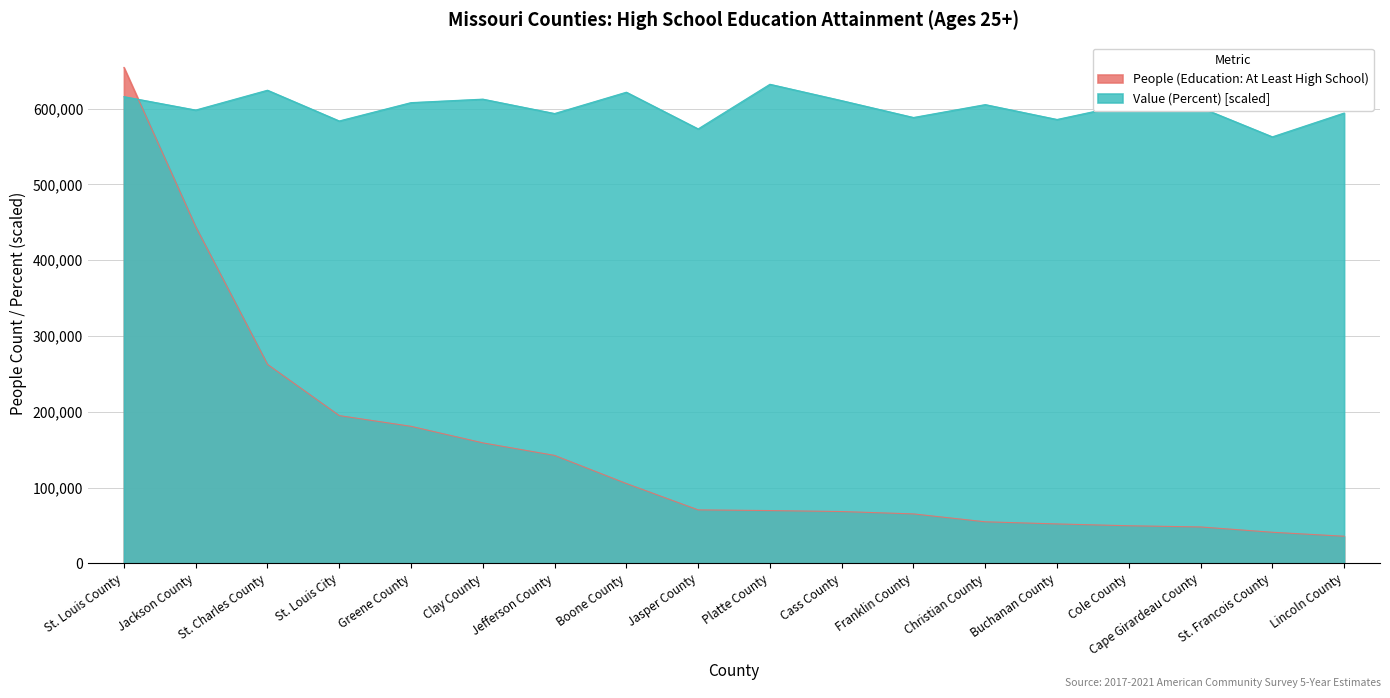

What is the spread (max minus min) of values at St. Francois County?

521882.8